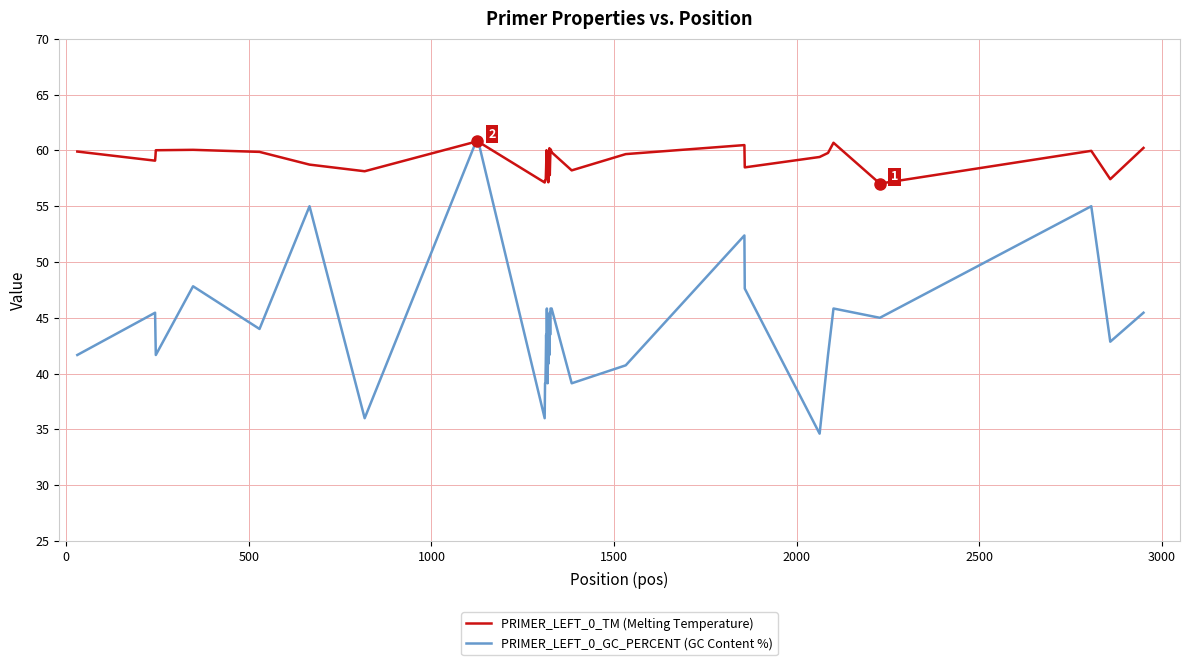

What is the maximum value shown in the chart?

61.1